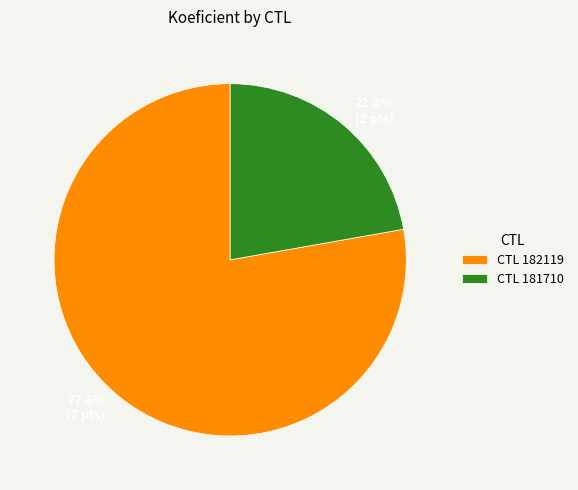

Is there a majority slice in this chart?

Yes